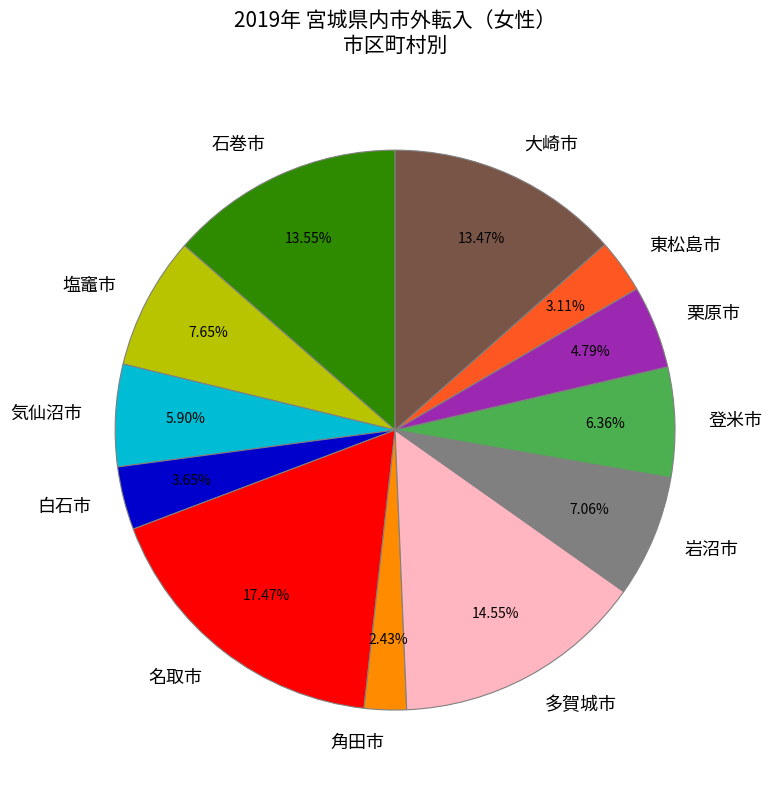

Count the number of slices in the pie.

12